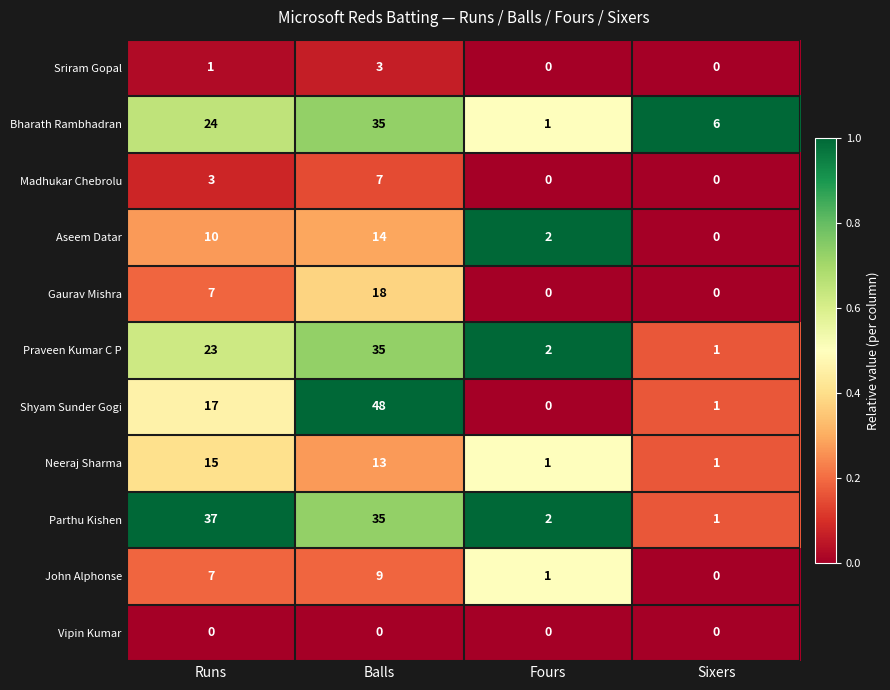

Which category has the lowest value in the Praveen Kumar C P series?

Sixers